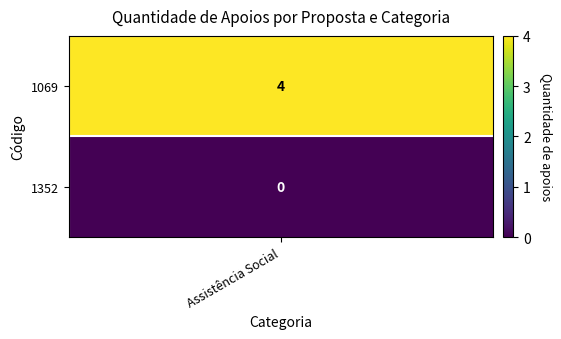

What is the greatest value displayed?

4